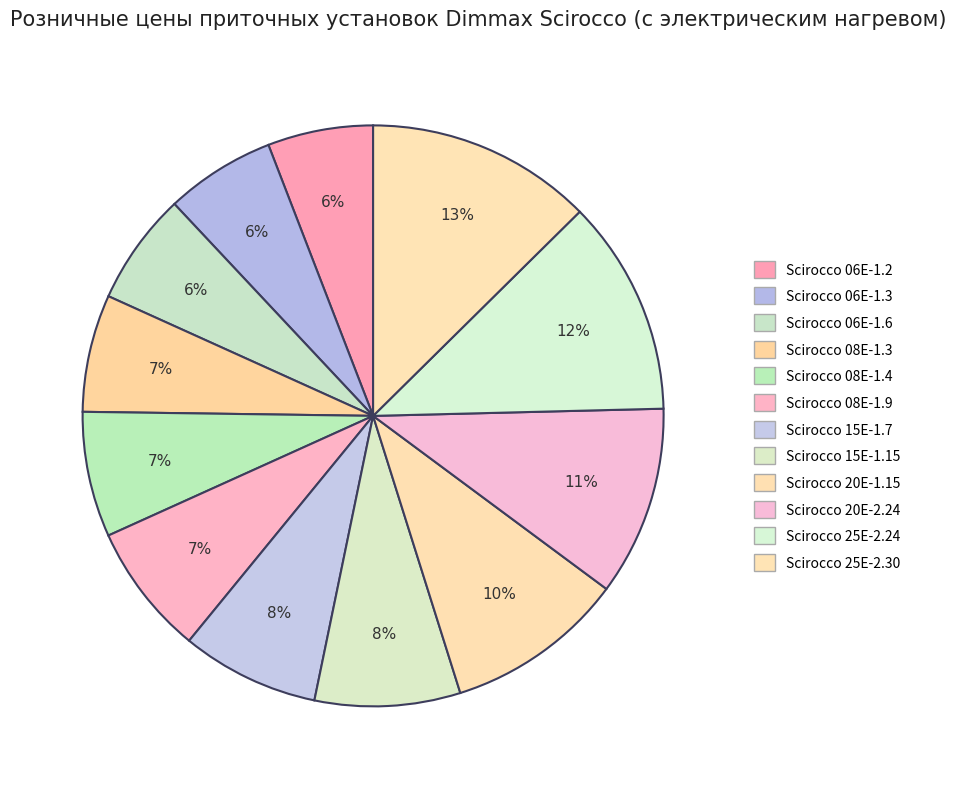

To the nearest percent, what is the average slice percentage?

8%